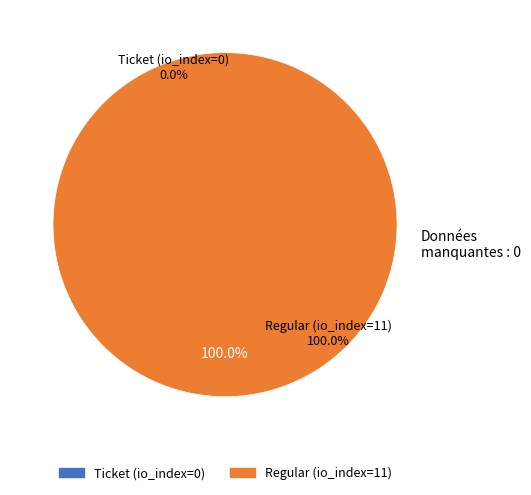

The Ticket (io_index=0) slice represents 0% of the pie. True or false?

True